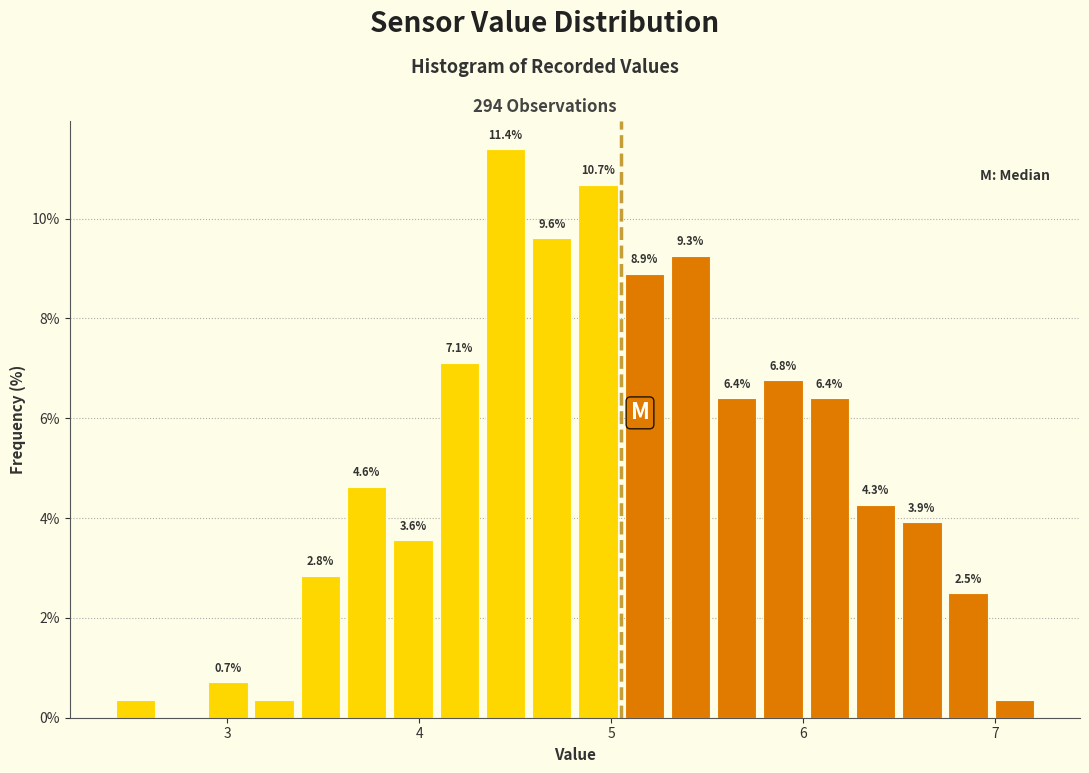

Around what value on the x-axis is the tallest bar? Give the approximate position of its centre, as read against the axis.

4.4